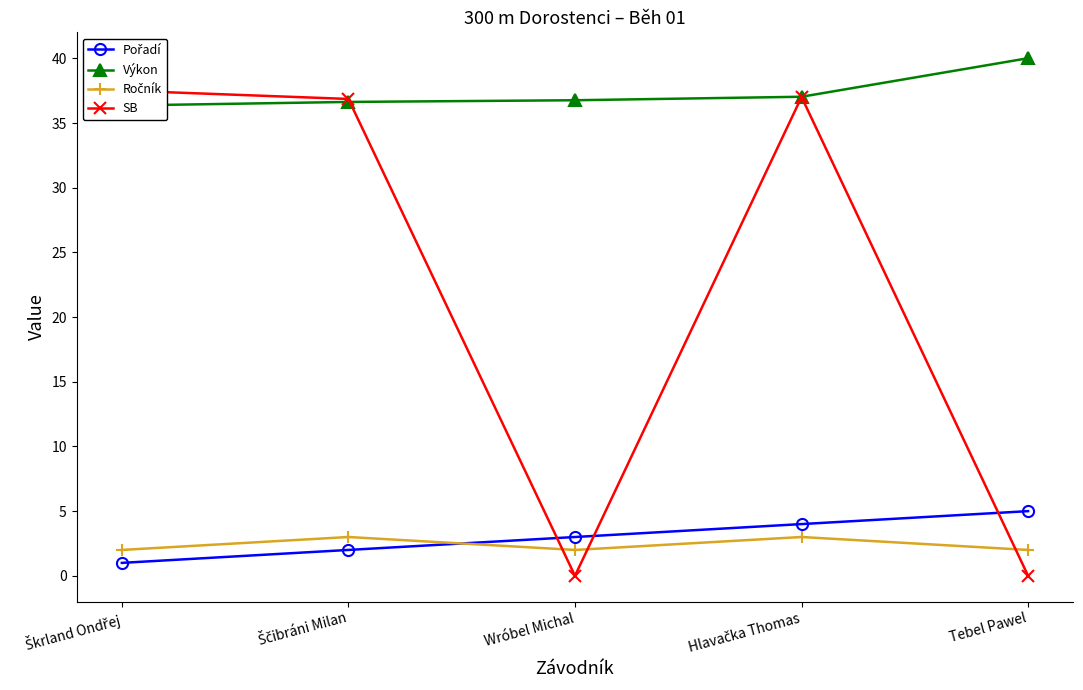

What is the label of the 3rd point from the left?

Wróbel Michal